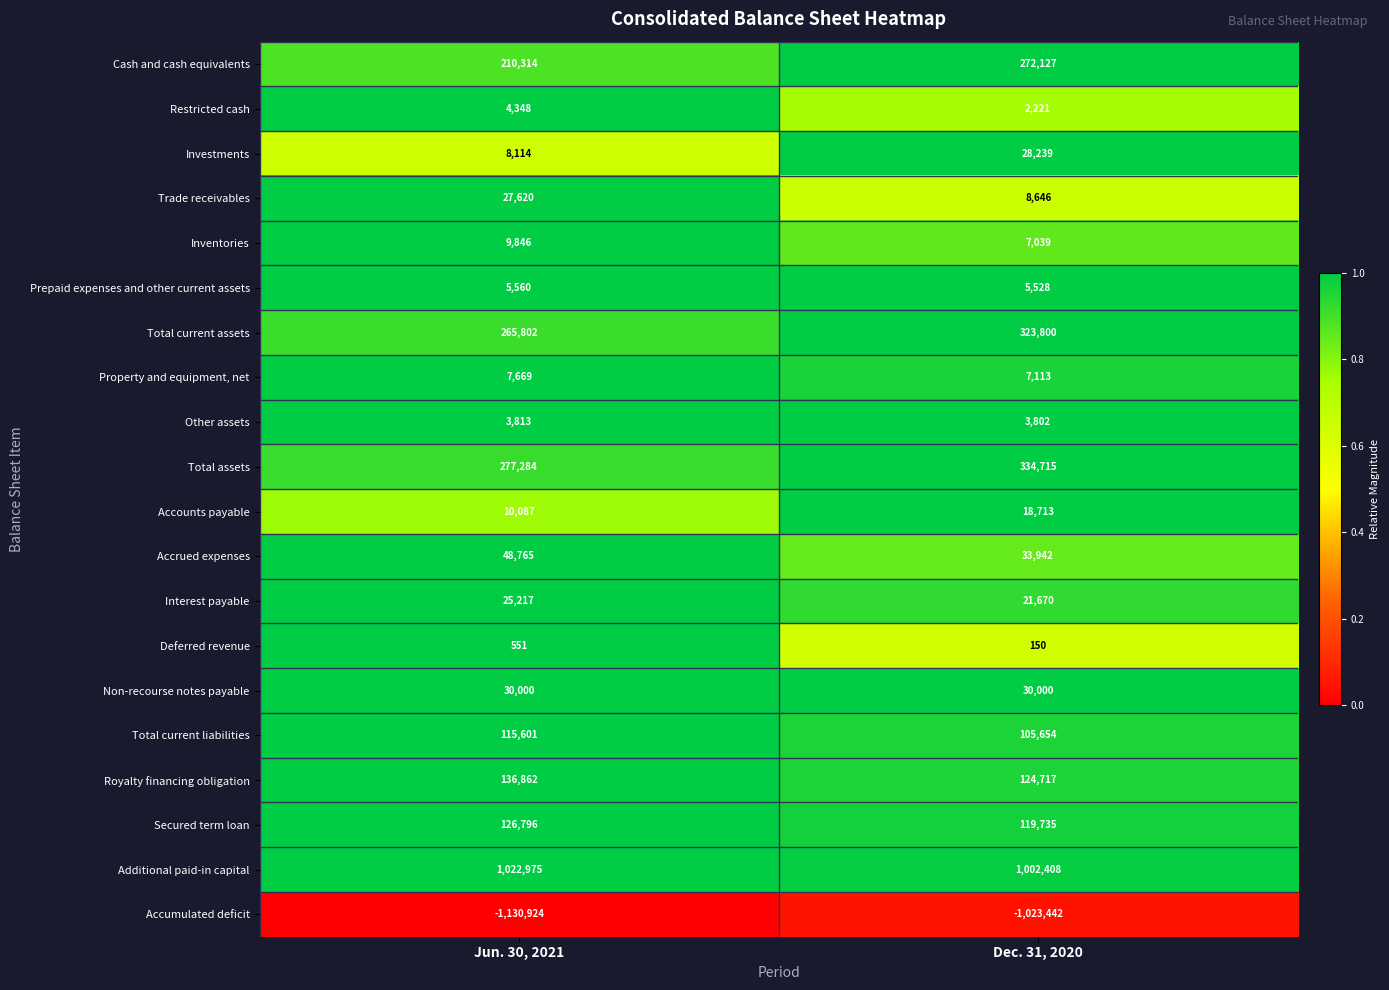

List the series in order of their peak value, lowest first.

Accumulated deficit, Deferred revenue, Other assets, Restricted cash, Prepaid expenses and other current assets, Property and equipment, net, Inventories, Accounts payable, Interest payable, Trade receivables, Investments, Non-recourse notes payable, Accrued expenses, Total current liabilities, Secured term loan, Royalty financing obligation, Cash and cash equivalents, Total current assets, Total assets, Additional paid-in capital